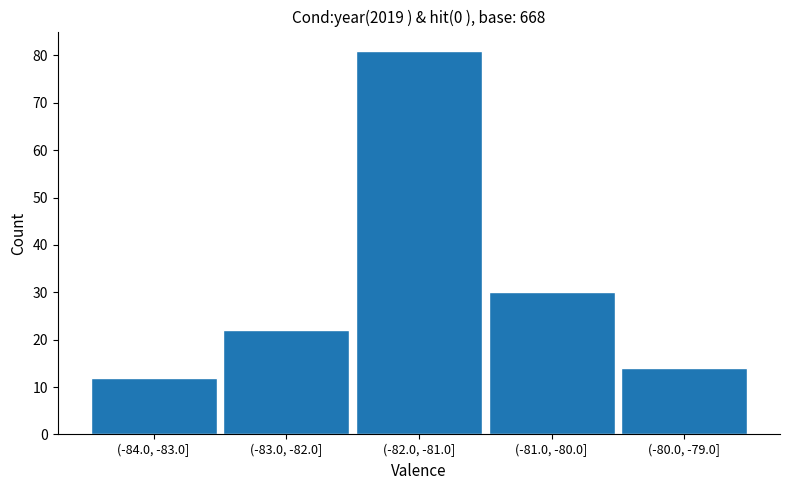

Reading left to right, transcribe all the data shown in this chart.

12	22	81	30	14